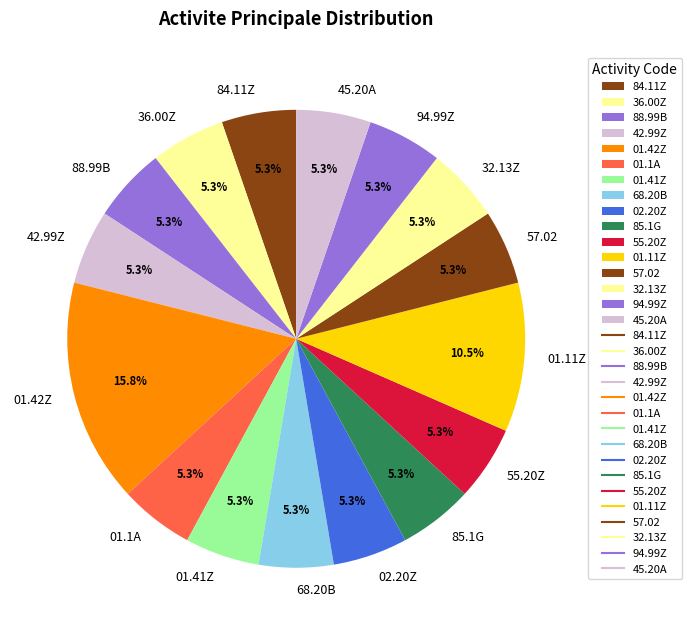

Approximately how many times larger is the value at 32.13Z compared to 02.20Z?

1.0